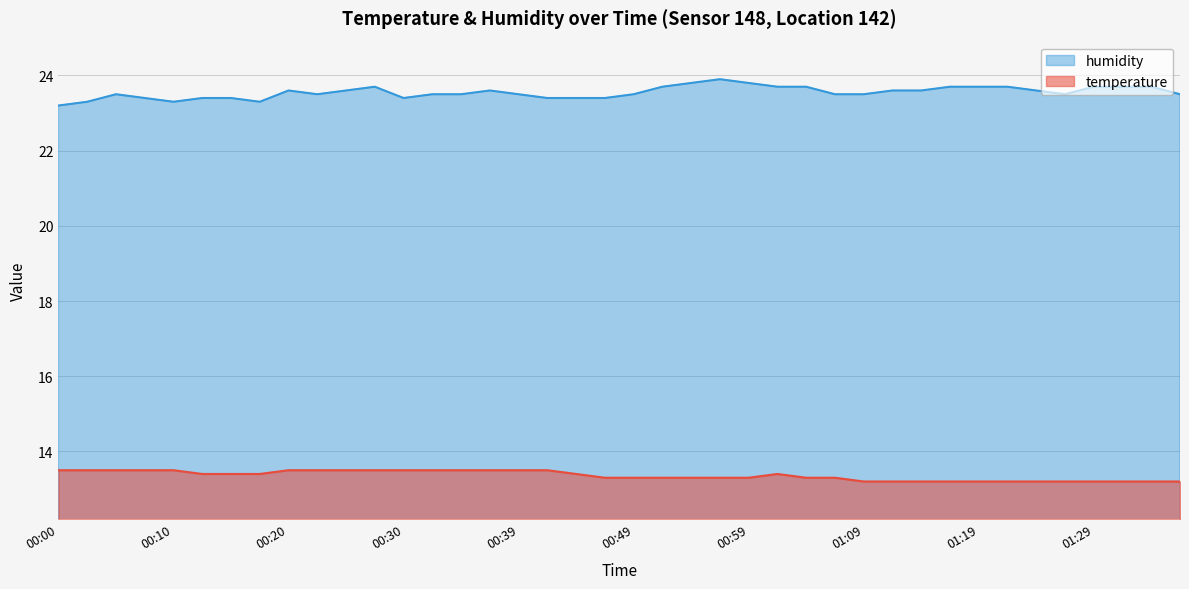

Count the number of categories in the chart.

40